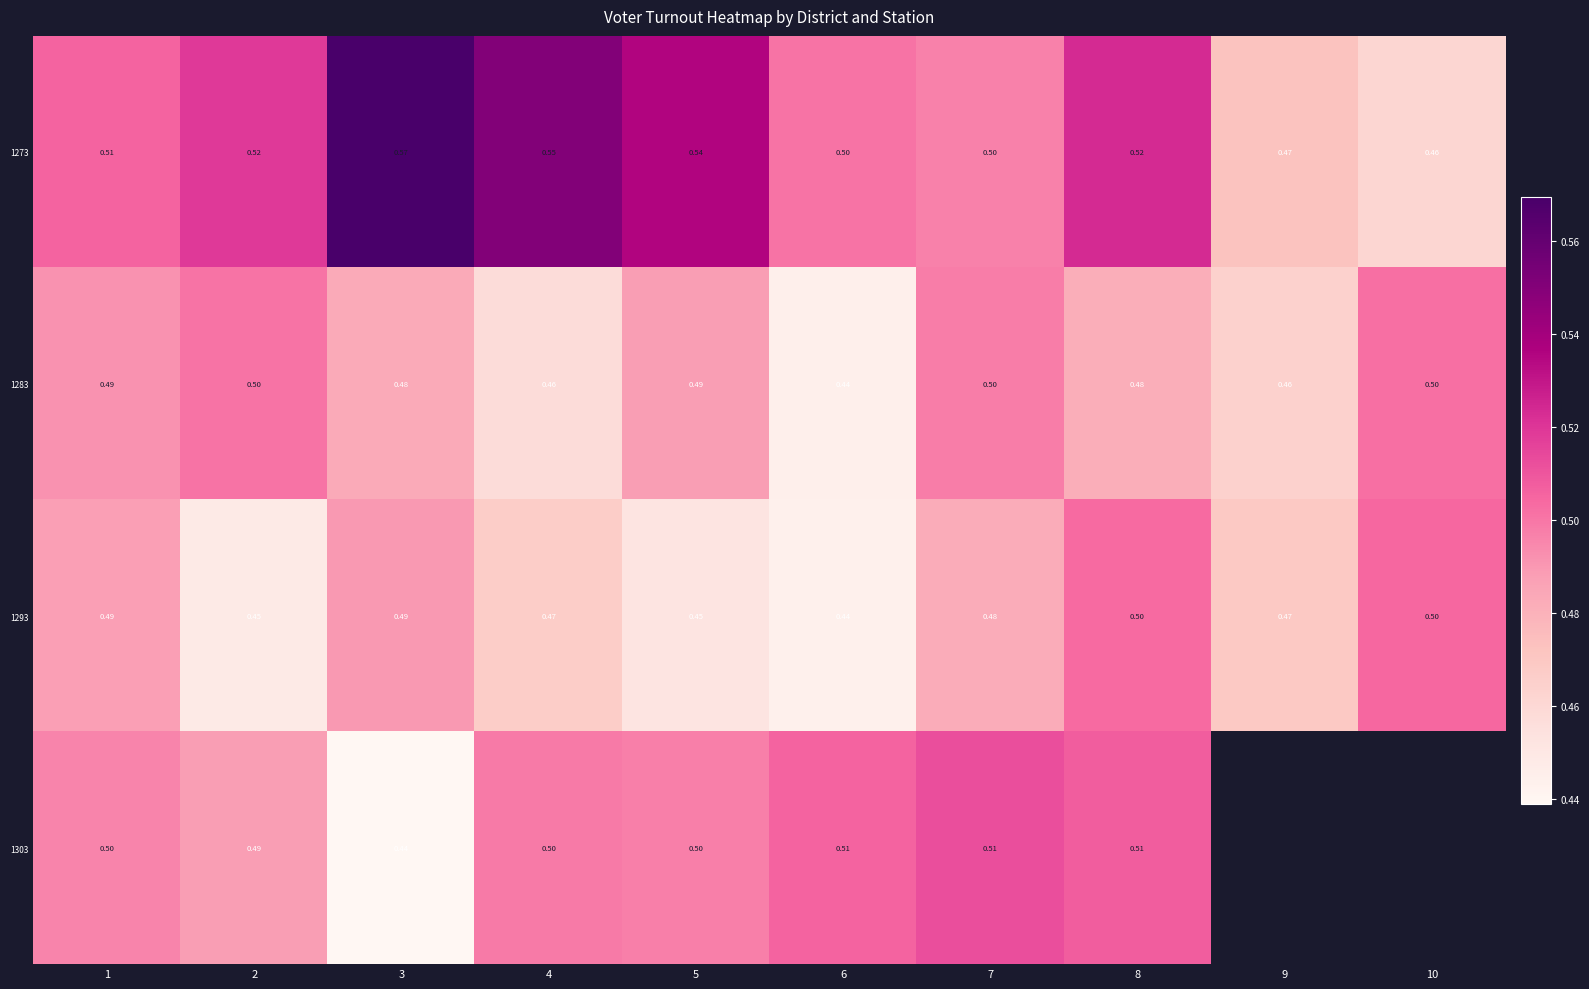

Which series changed the most between 2 and 8?

1293